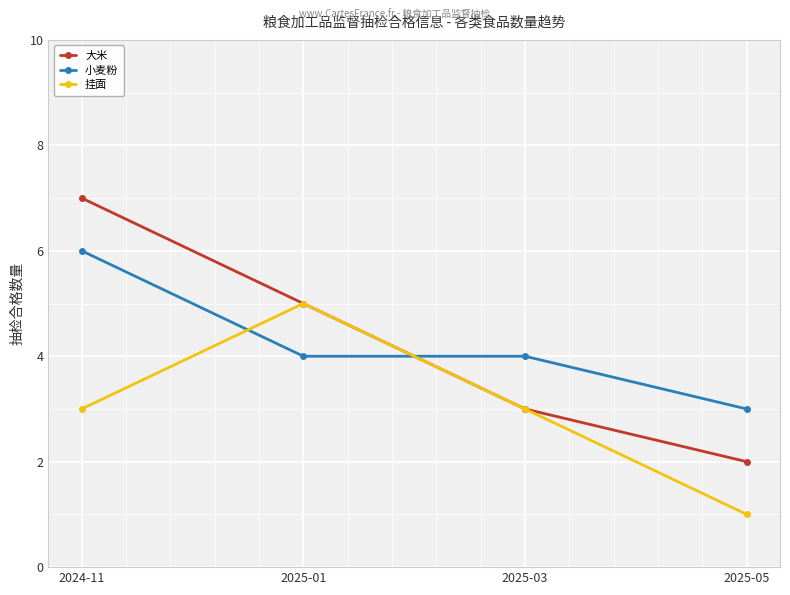

What is the value of the 小麦粉 point at the 2nd from the left?

4